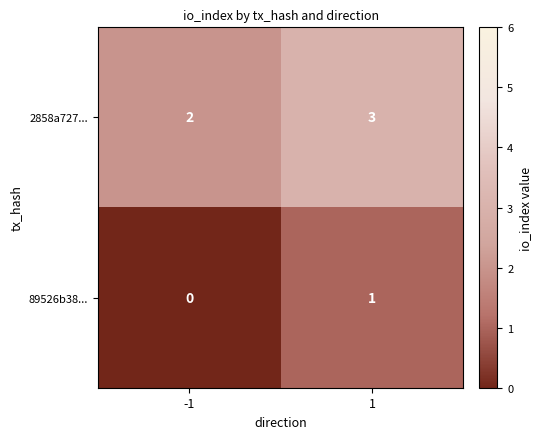

Is it true that 2858a727... equals 4 at -1?

False